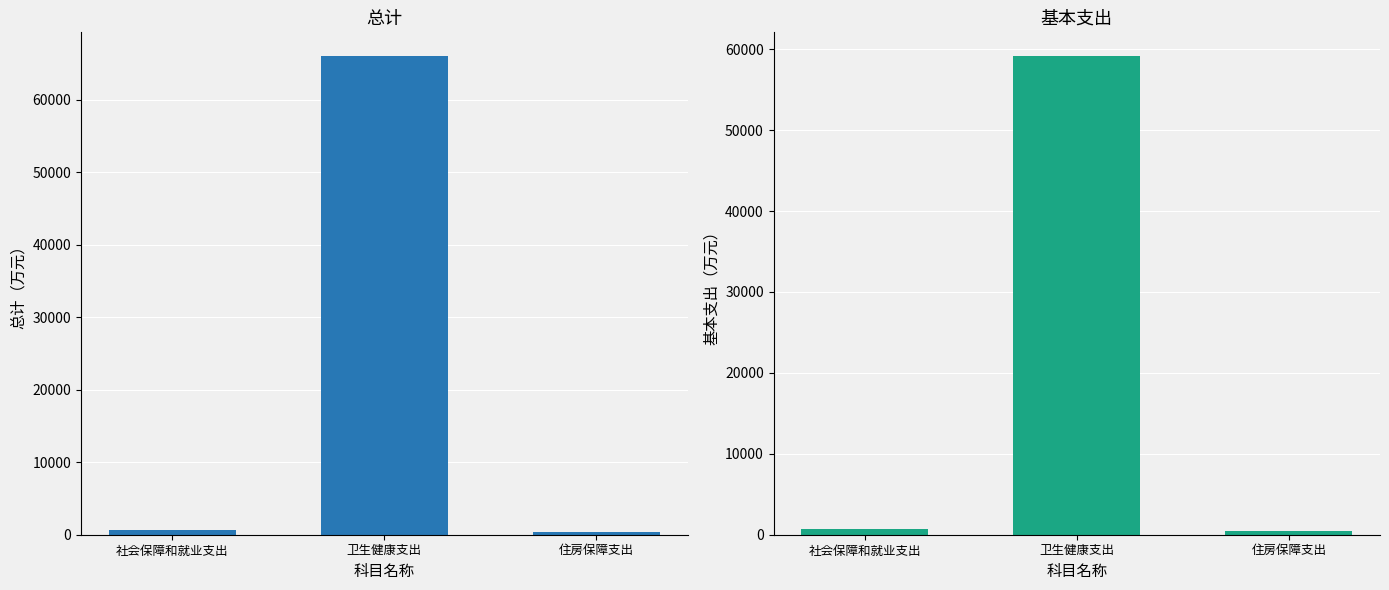

List the labels in order of 基本支出 value, smallest first.

住房保障支出, 社会保障和就业支出, 卫生健康支出